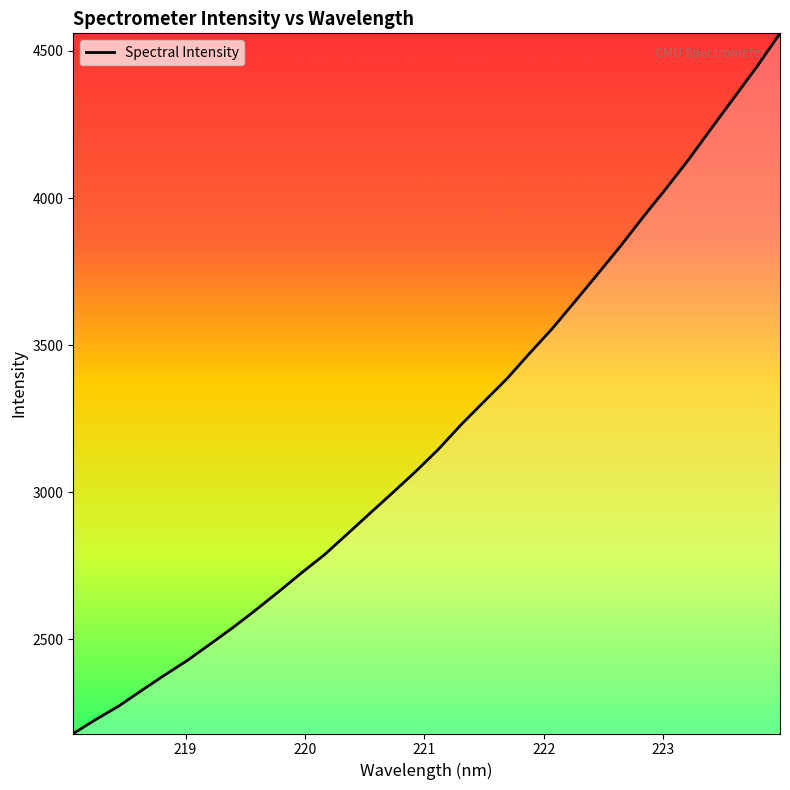

How many lines are shown in the chart?

1